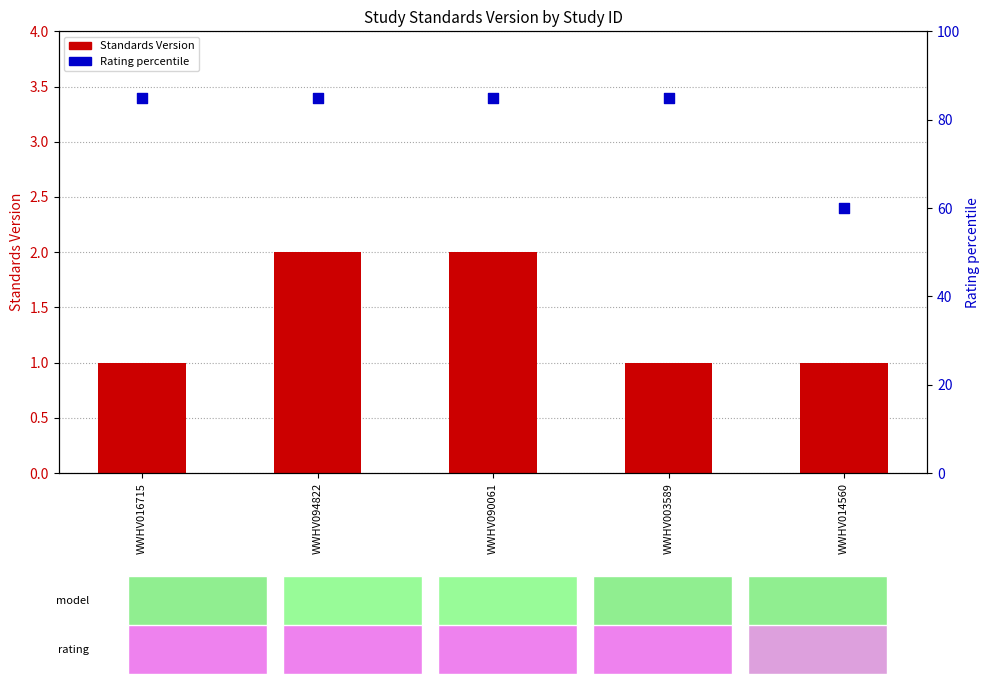

Which series contains the highest Y value?

Rating percentile